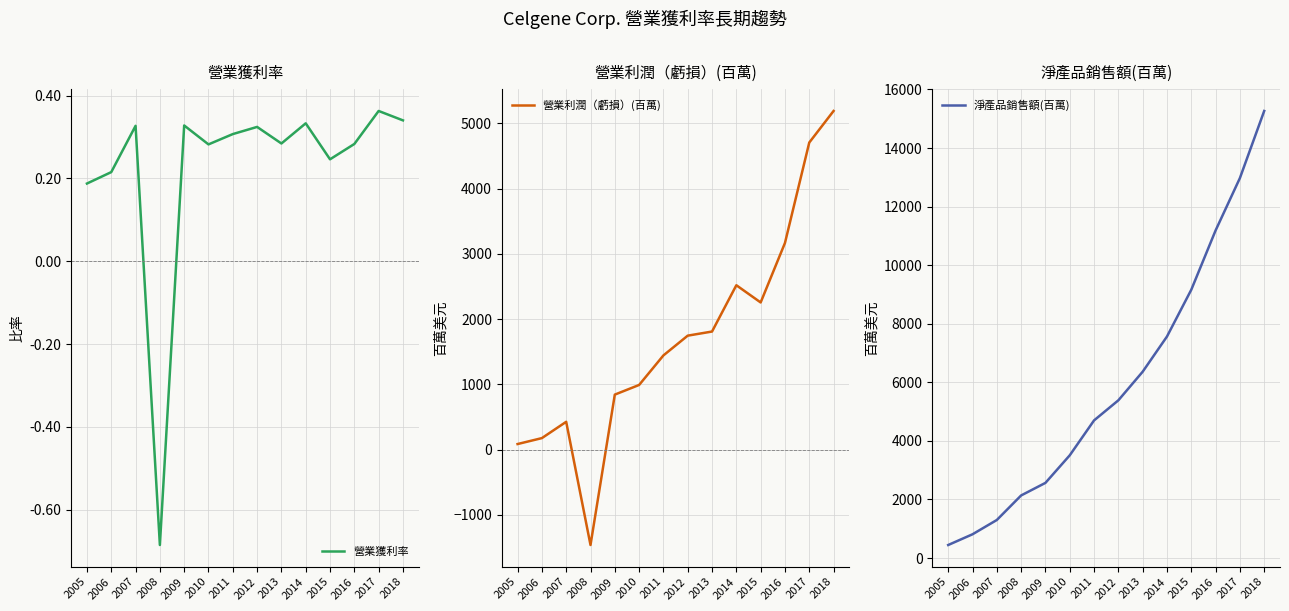

List the series in order of their peak value, highest first.

淨產品銷售額(百萬), 營業利潤（虧損）(百萬), 營業獲利率